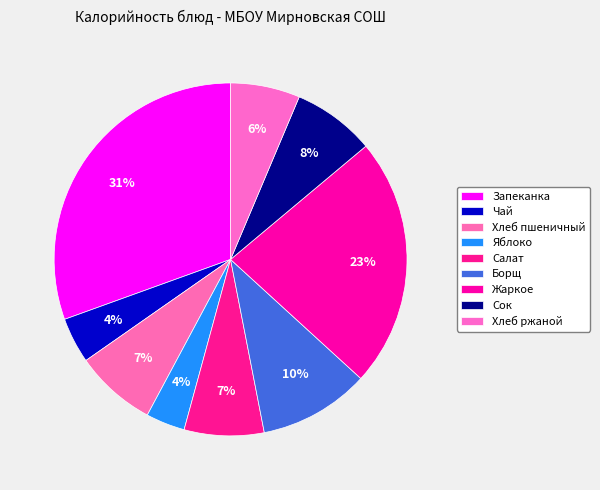

How many segments does this pie chart have?

9